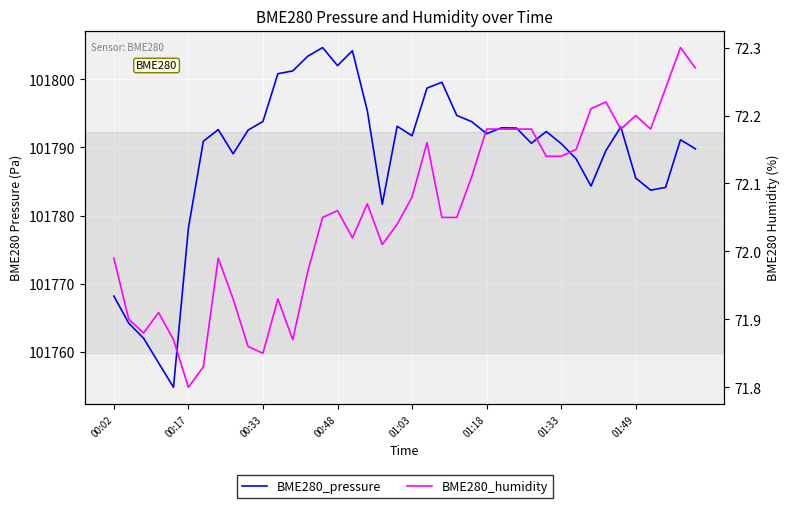

Reading left to right, list all the values displayed in this chart.

BME280_pressure: 101768.2	101764.2	101761.9	101758.3	101754.8	101778.2	101790.9	101792.6	101789.1	101792.6	101793.8	101800.8	101801.3	101803.4	101804.7	101802.0	101804.2	101795.4	101781.6	101793.1	101791.7	101798.7	101799.6	101794.7	101793.8	101792.0	101792.9	101792.9	101790.6	101792.4	101790.6	101788.3	101784.3	101789.6	101793.0	101785.5	101783.7	101784.1	101791.1	101789.8
BME280_humidity: 72.0	71.9	71.9	71.9	71.9	71.8	71.8	72.0	71.9	71.9	71.8	71.9	71.9	72.0	72.0	72.1	72.0	72.1	72.0	72.0	72.1	72.2	72.0	72.0	72.1	72.2	72.2	72.2	72.2	72.1	72.1	72.2	72.2	72.2	72.2	72.2	72.2	72.2	72.3	72.3